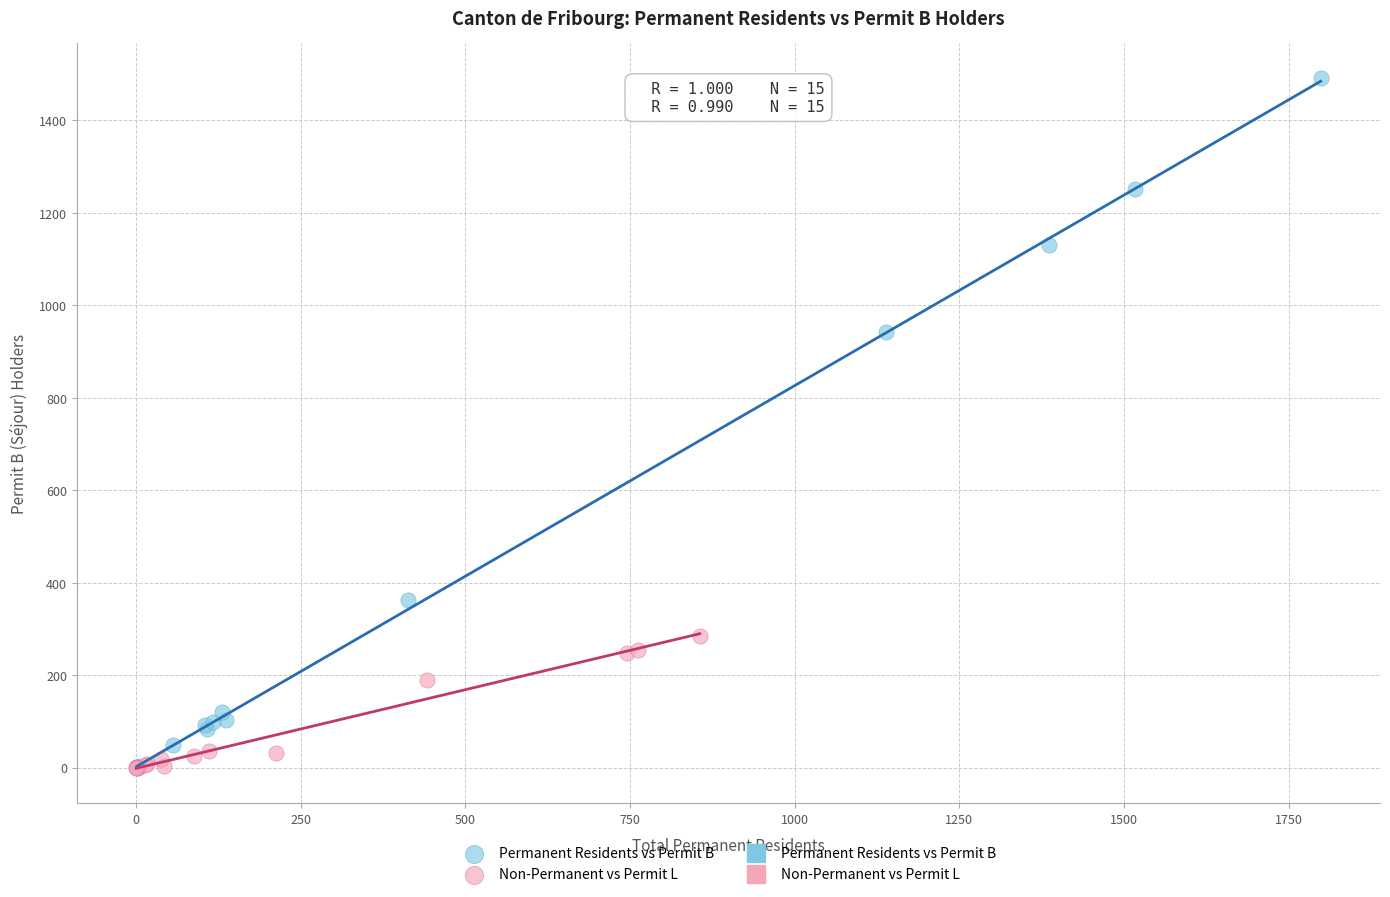

Which series contains the highest Y value?

Permanent Residents vs Permit B